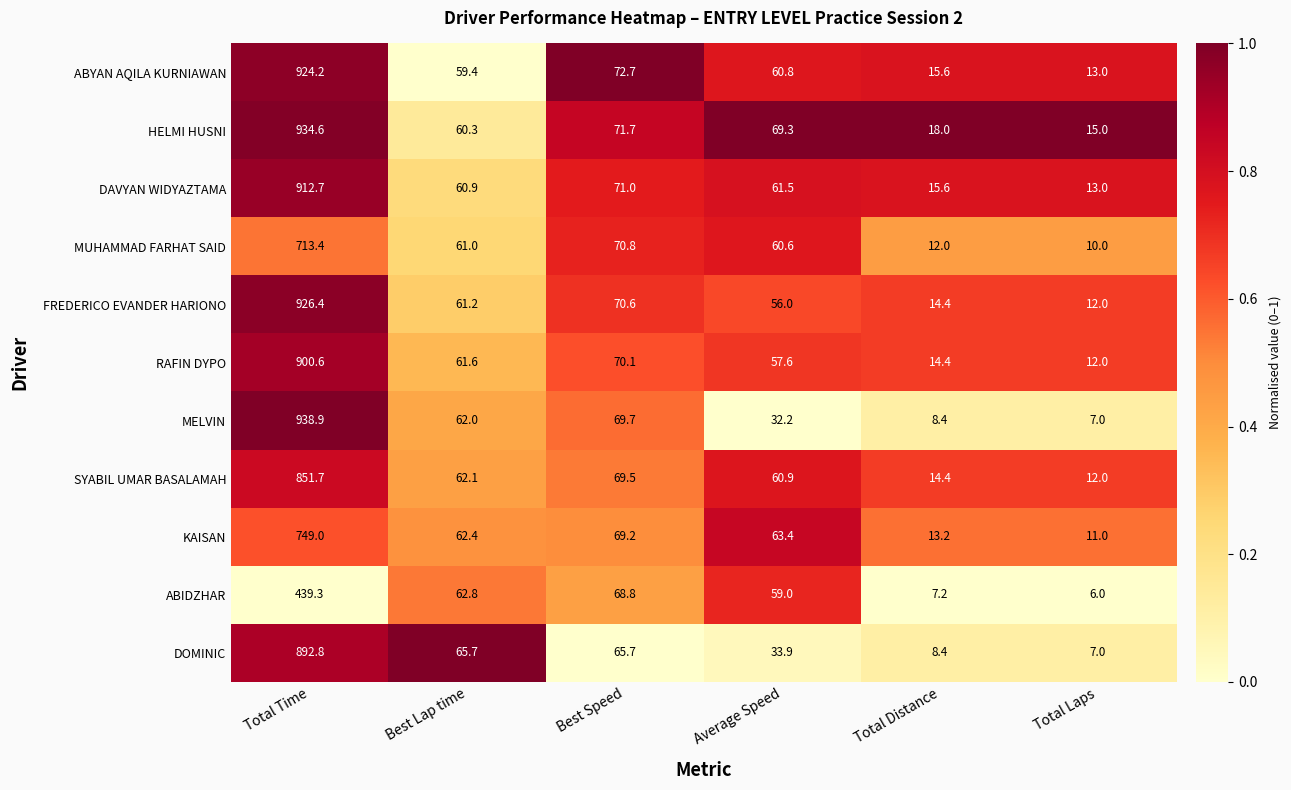

Which category has the lowest value in the MUHAMMAD FARHAT SAID series?

Total Laps